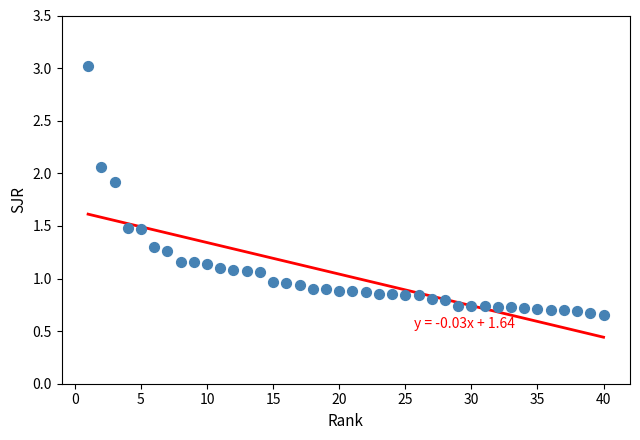

What is the range of Y values (max minus min)?

2.4